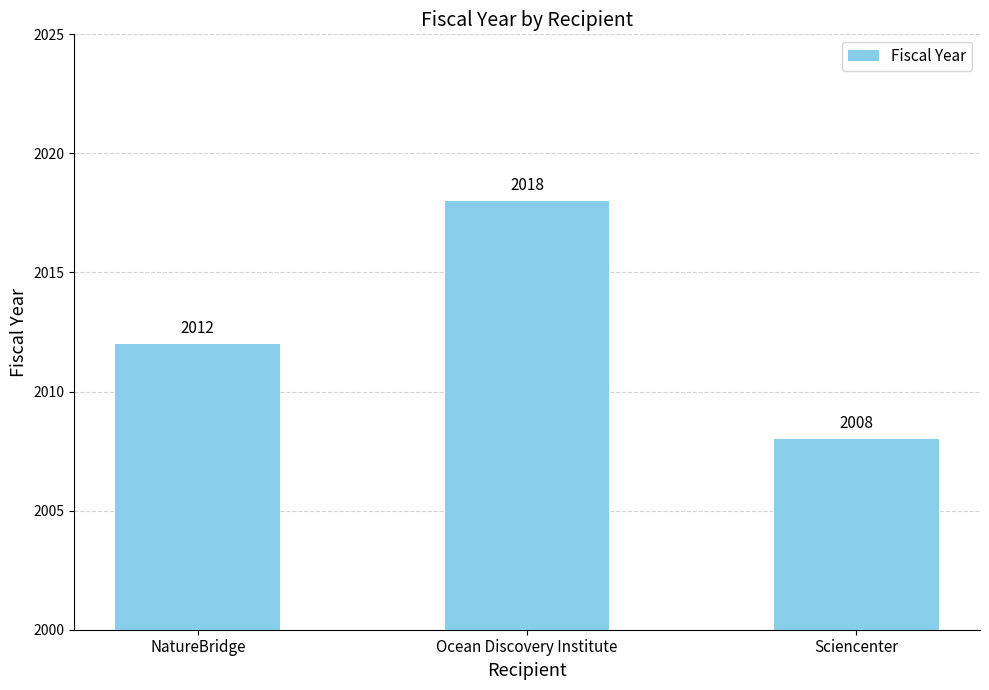

What is the label of the 2nd bar from the right?

Ocean Discovery Institute